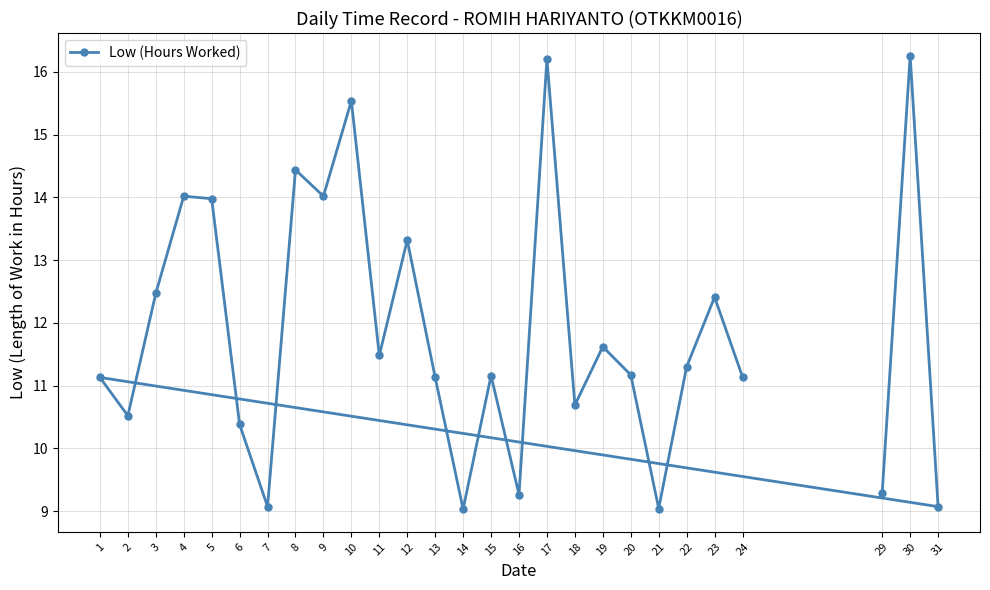

Reading left to right, list all the values displayed in this chart.

29=9.3	30=16.3	31=9.1	1=11.1	2=10.5	3=12.5	4=14.0	5=14.0	6=10.4	7=9.1	8=14.4	9=14.0	10=15.5	11=11.5	12=13.3	13=11.1	14=9.0	15=11.2	16=9.3	17=16.2	18=10.7	19=11.6	20=11.2	21=9.0	22=11.3	23=12.4	24=11.1